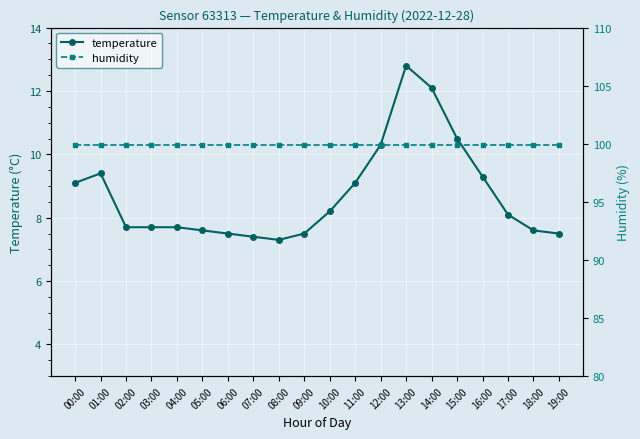

What is the average value of the temperature series?

8.7